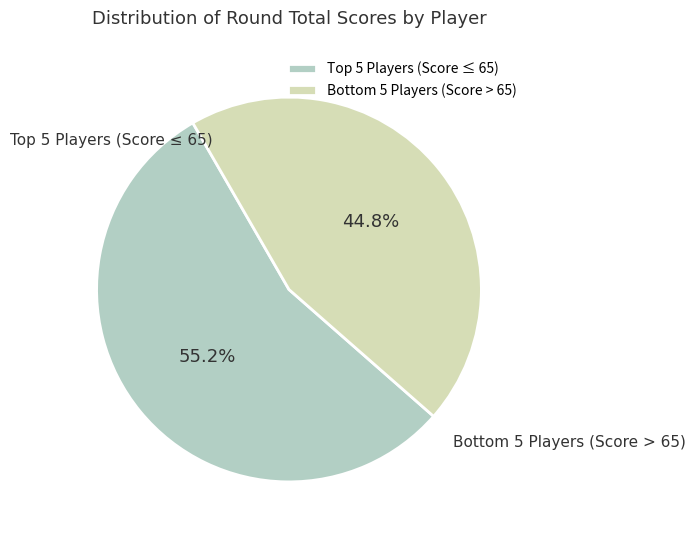

Rank the categories by value from highest to lowest.

Top 5 Players (Score ≤ 65), Bottom 5 Players (Score > 65)